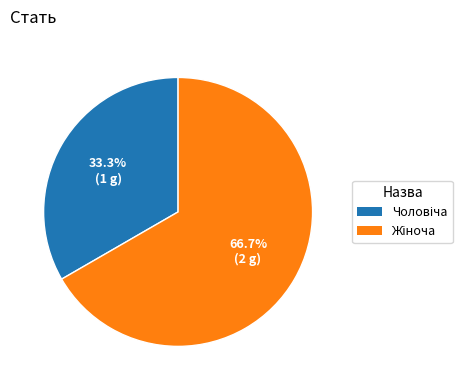

Does any single category account for the majority?

Yes